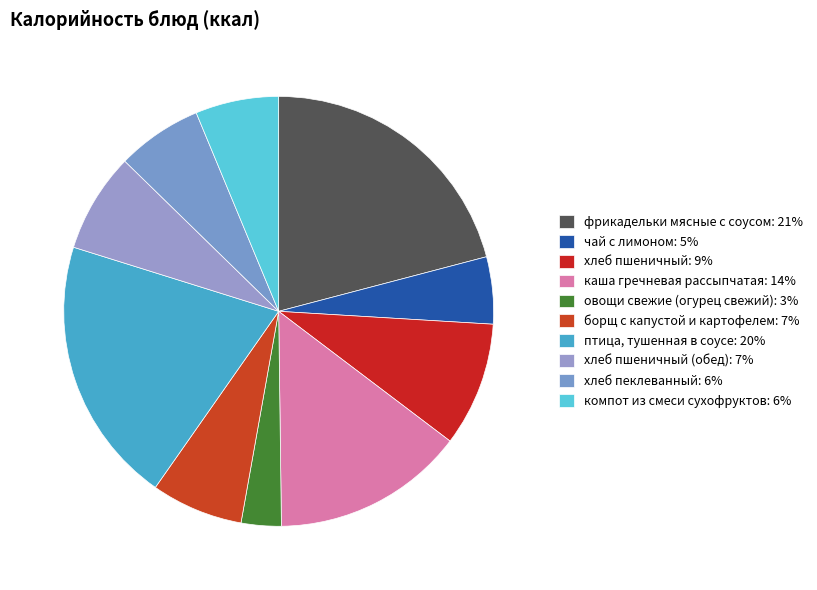

To the nearest percent, what is the average slice percentage?

10%